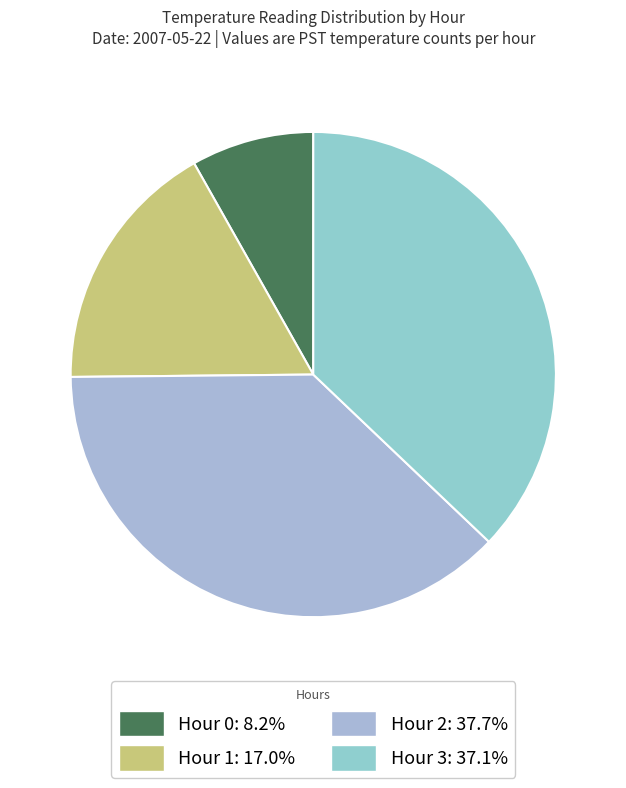

To the nearest percent, what is the difference between the Hour 0 and Hour 2 slice percentages?

30%